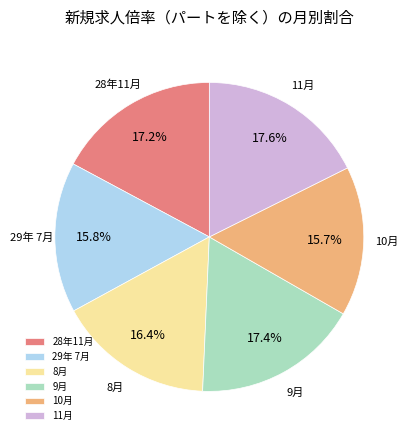

Is it true that 29年 7月 is 16% of the pie?

True